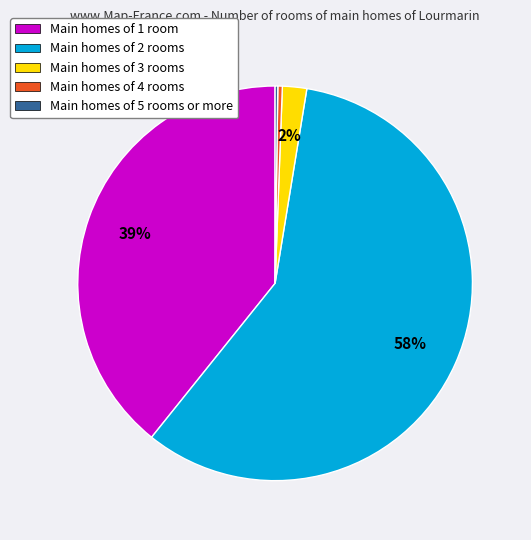

To the nearest percent, what percentage of the pie is Main homes of 1 room?

39%